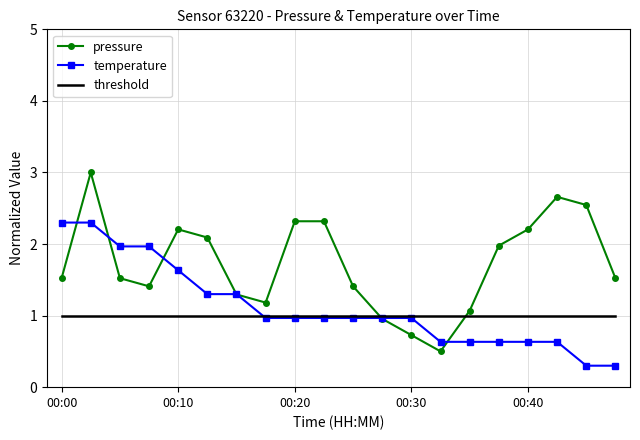

Reading right to left, transcribe all the data shown in this chart.

pressure: 1.5	2.5	2.7	2.2	2.0	1.1	0.5	0.7	1.0	1.4	2.3	2.3	1.2	1.3	2.1	2.2	1.4	1.5	3.0	1.5
temperature: 0.3	0.3	0.6	0.6	0.6	0.6	0.6	1.0	1.0	1.0	1.0	1.0	1.0	1.3	1.3	1.6	2.0	2.0	2.3	2.3
threshold: 1.0	1.0	1.0	1.0	1.0	1.0	1.0	1.0	1.0	1.0	1.0	1.0	1.0	1.0	1.0	1.0	1.0	1.0	1.0	1.0